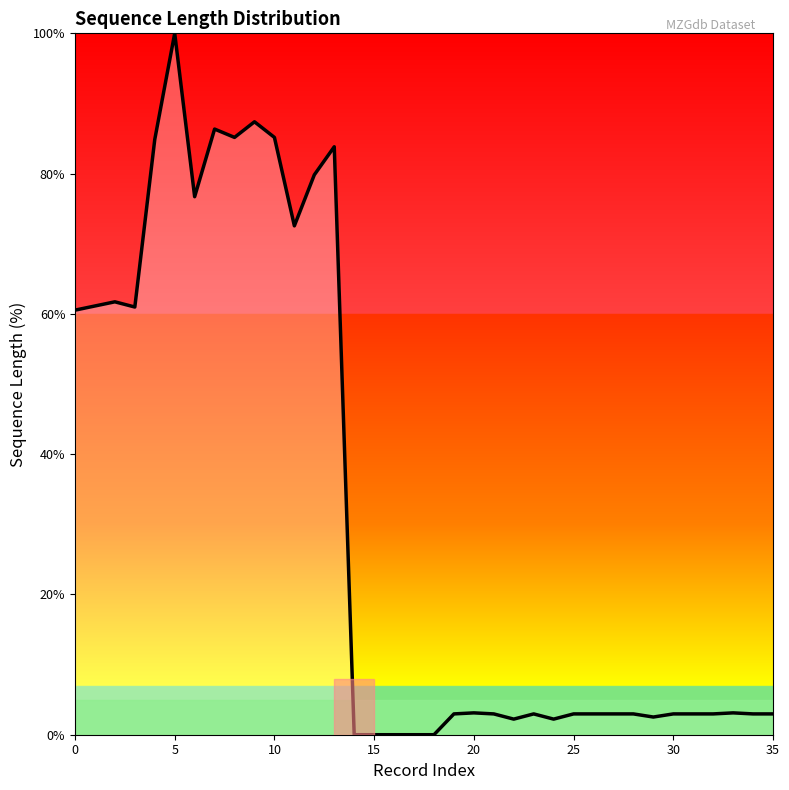

Count the number of data series in this chart.

1